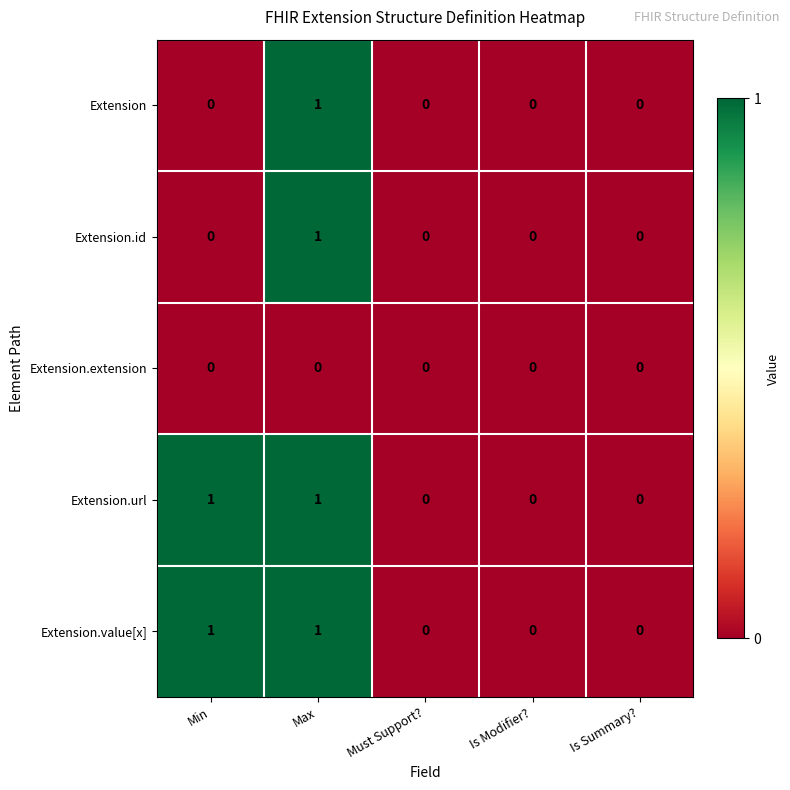

Is the value of Extension.url at Is Modifier? greater than the value of Extension at Max?

No